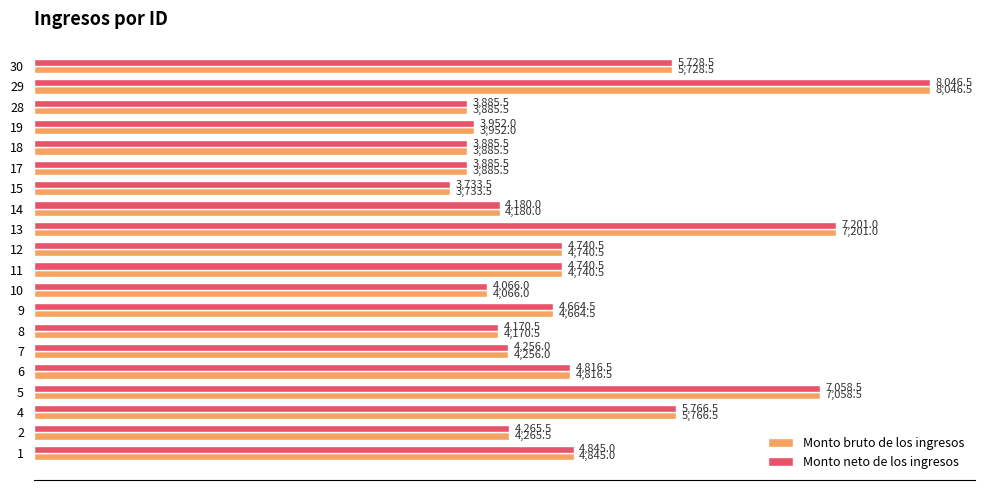

At how many categories does at least one series exceed 6524?

3